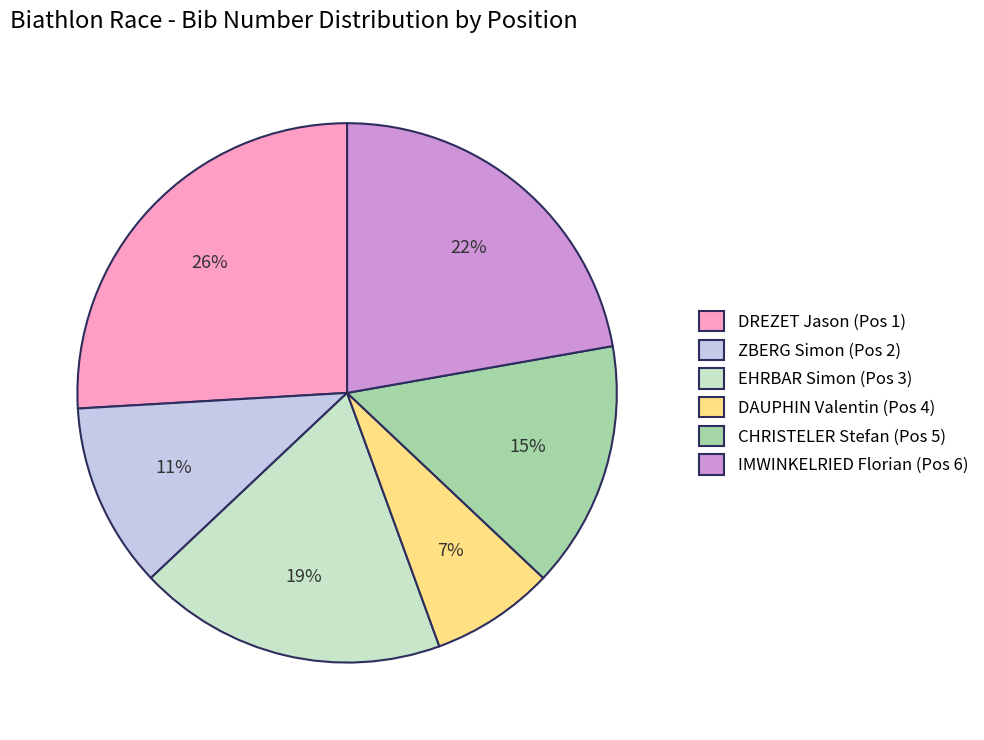

Does any single category account for the majority?

No